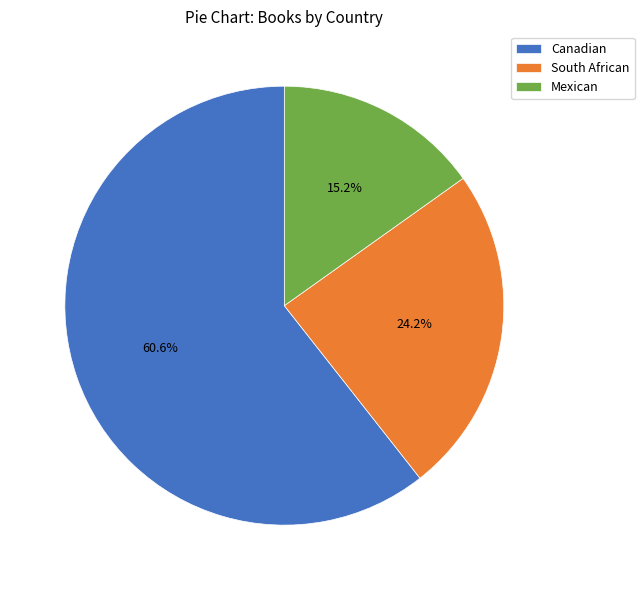

How many segments does this pie chart have?

3